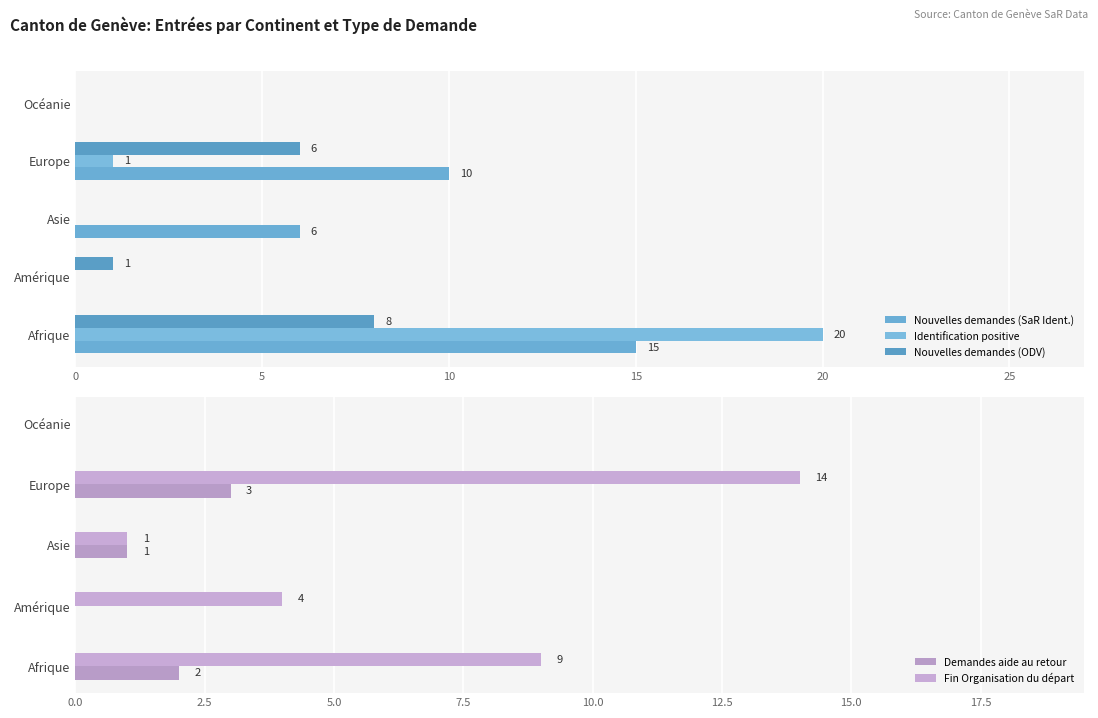

Which series changed the most between 5 and 20?

Fin Organisation du départ